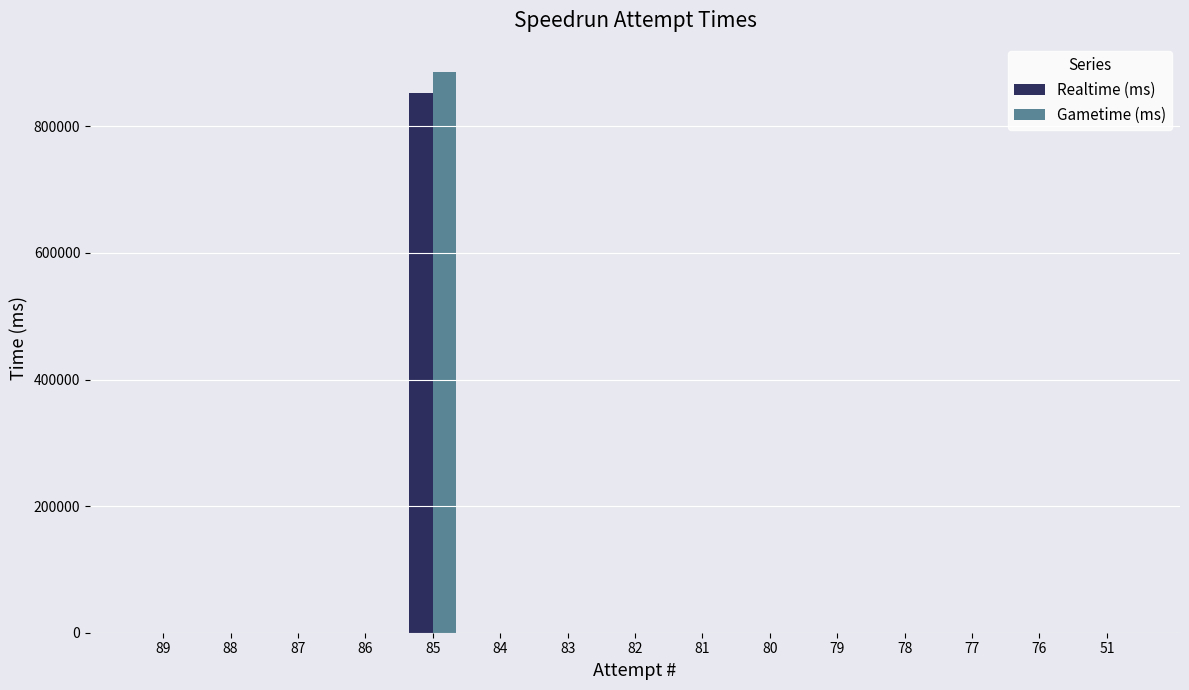

What is the sum of all Gametime (ms) values?

886410